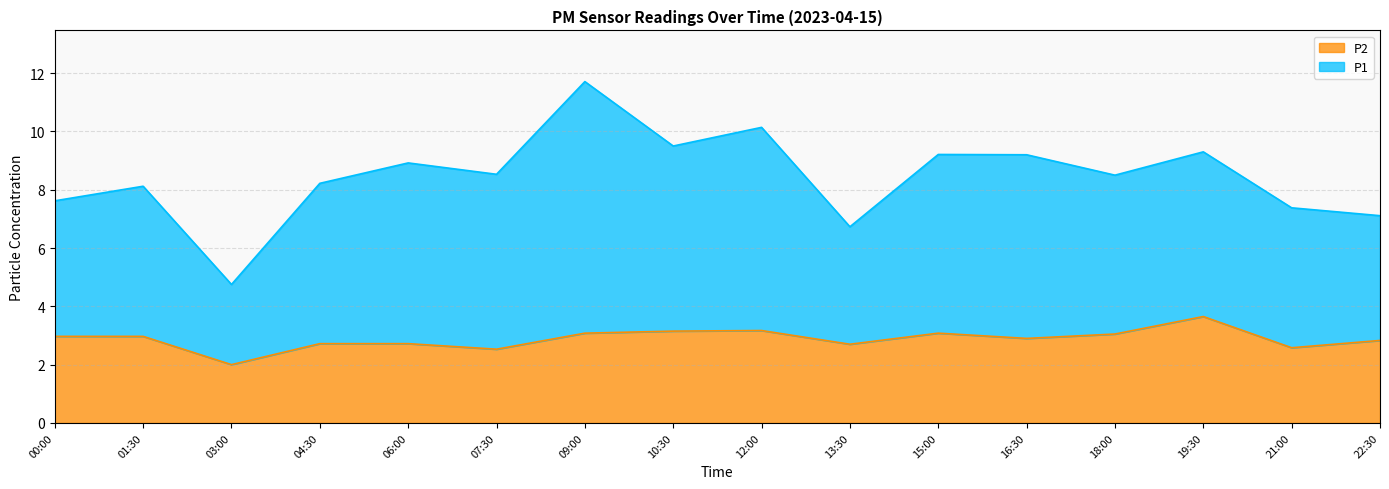

What position from the right is 22:30?

1